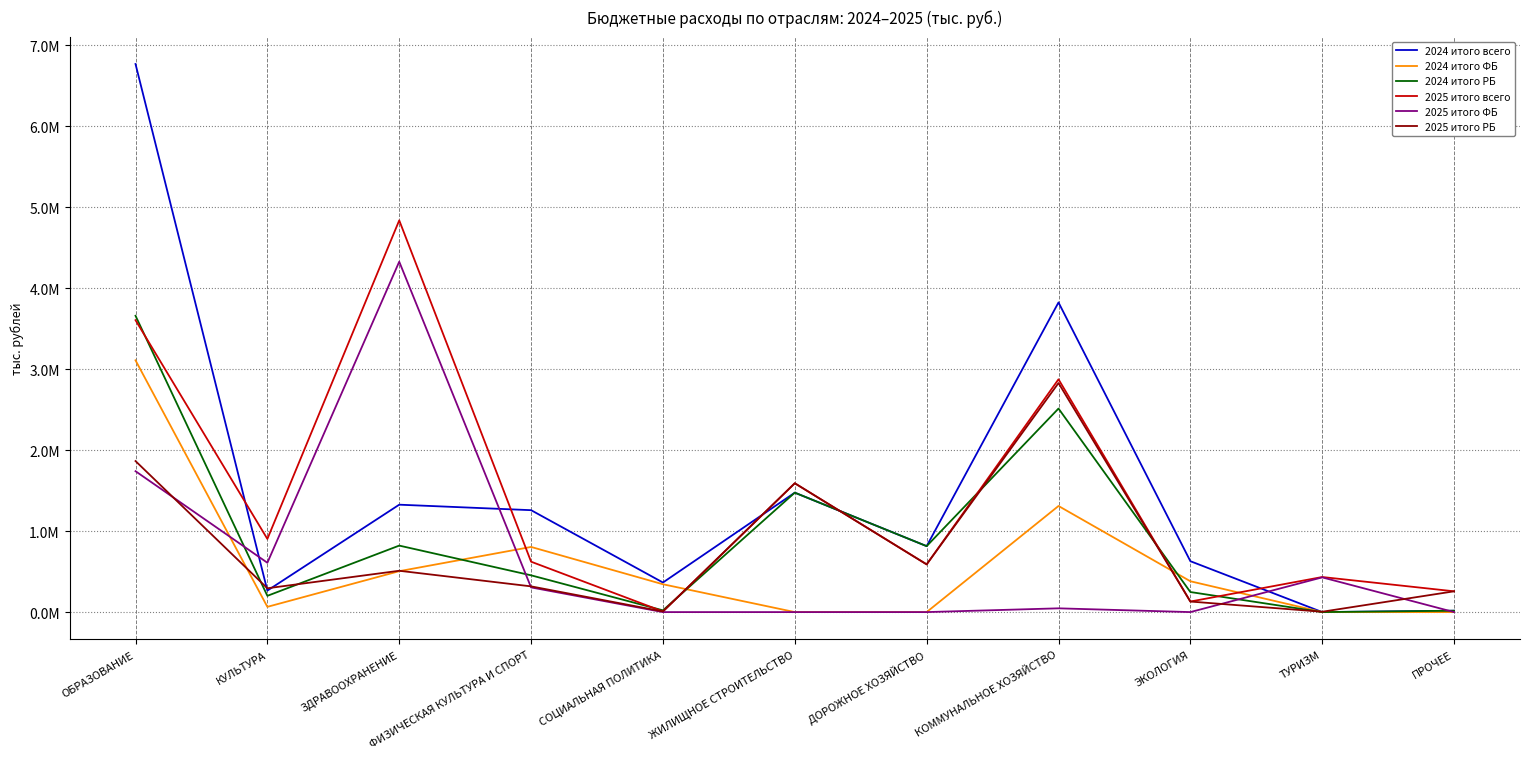

What is the value of the 2024 итого РБ point at the 7th from the left?

814187.5